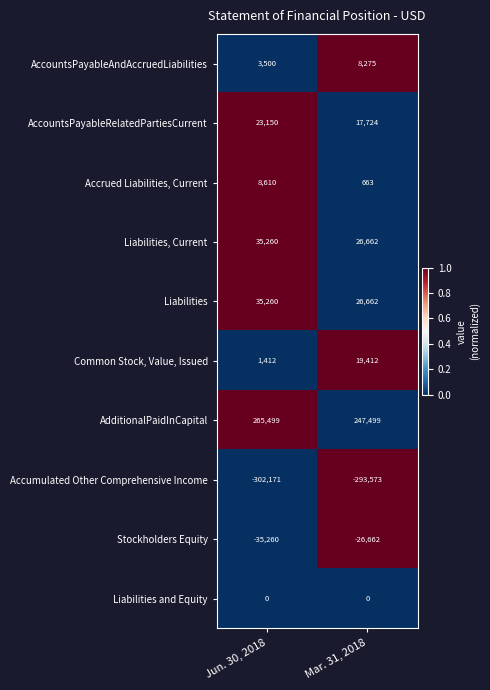

At how many categories does at least one series exceed 0?

2